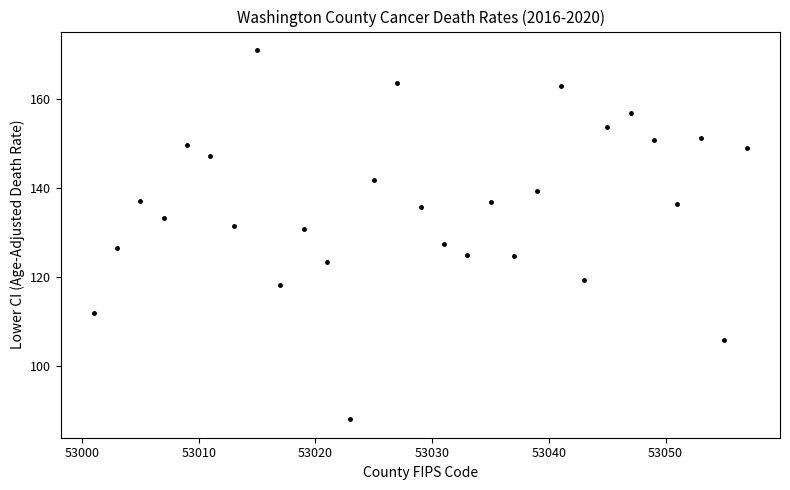

What is the range of X values (max minus min)?

56.0